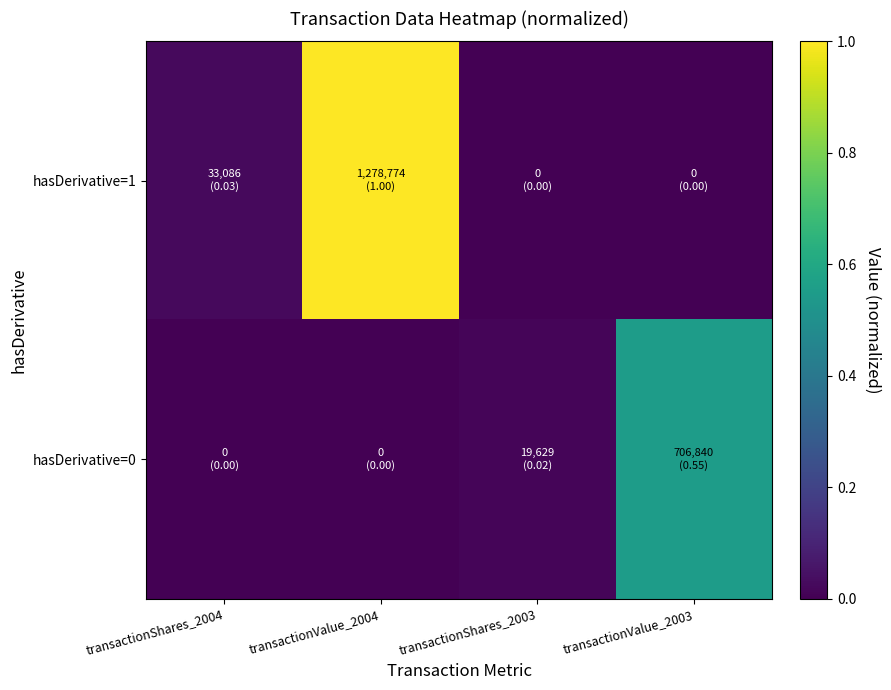

Between transactionShares_2004 and transactionValue_2003, which series saw the biggest shift?

hasDerivative=0